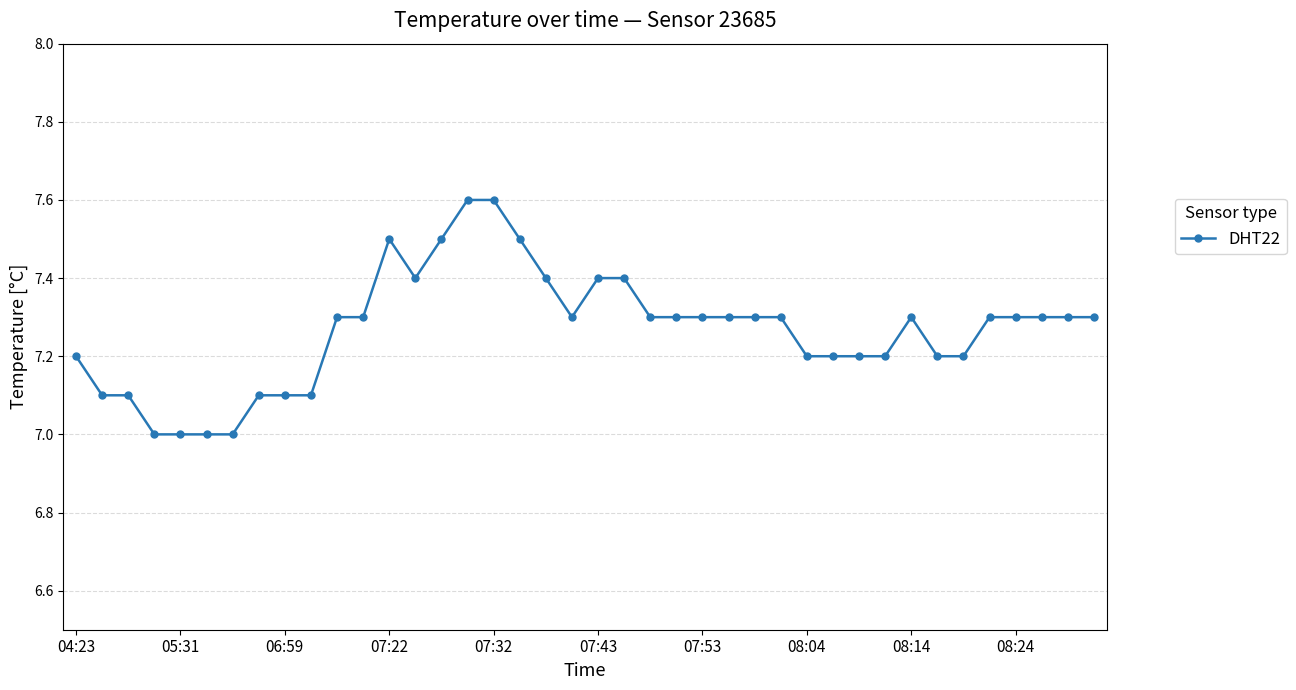

What is the value of the 37th point from the left?

7.3